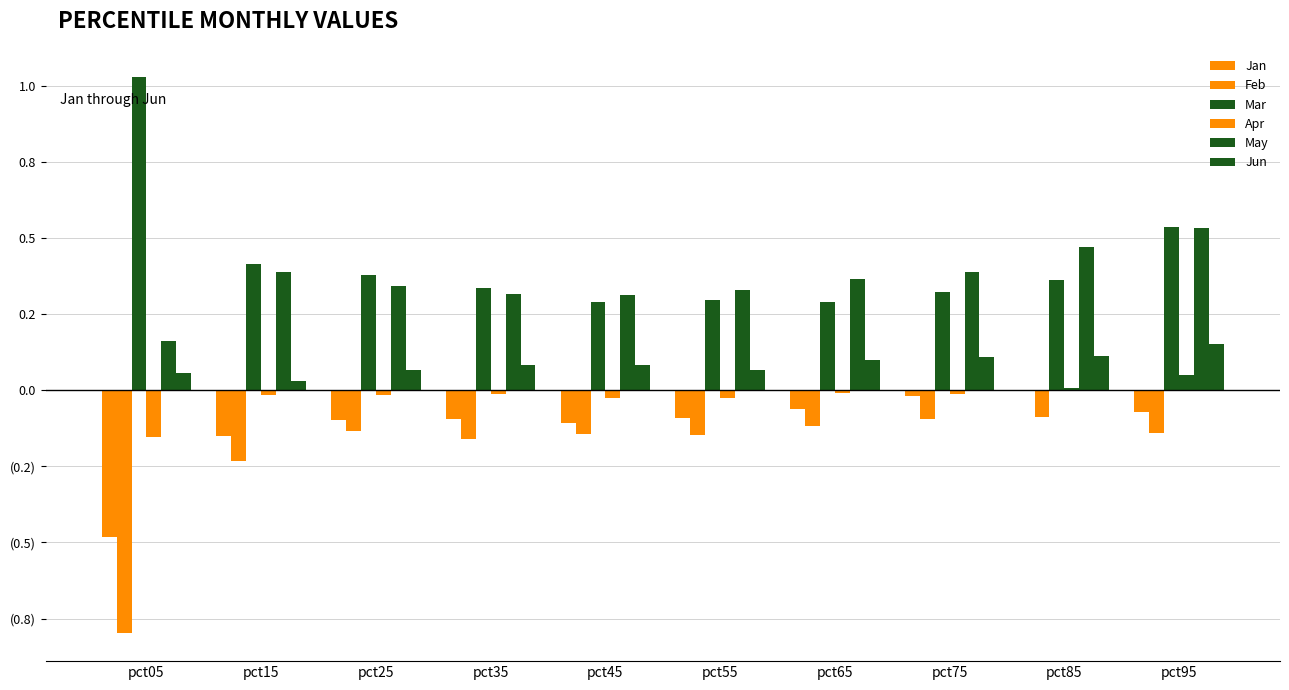

Are the bars grouped side by side (vs. stacked)?

Yes